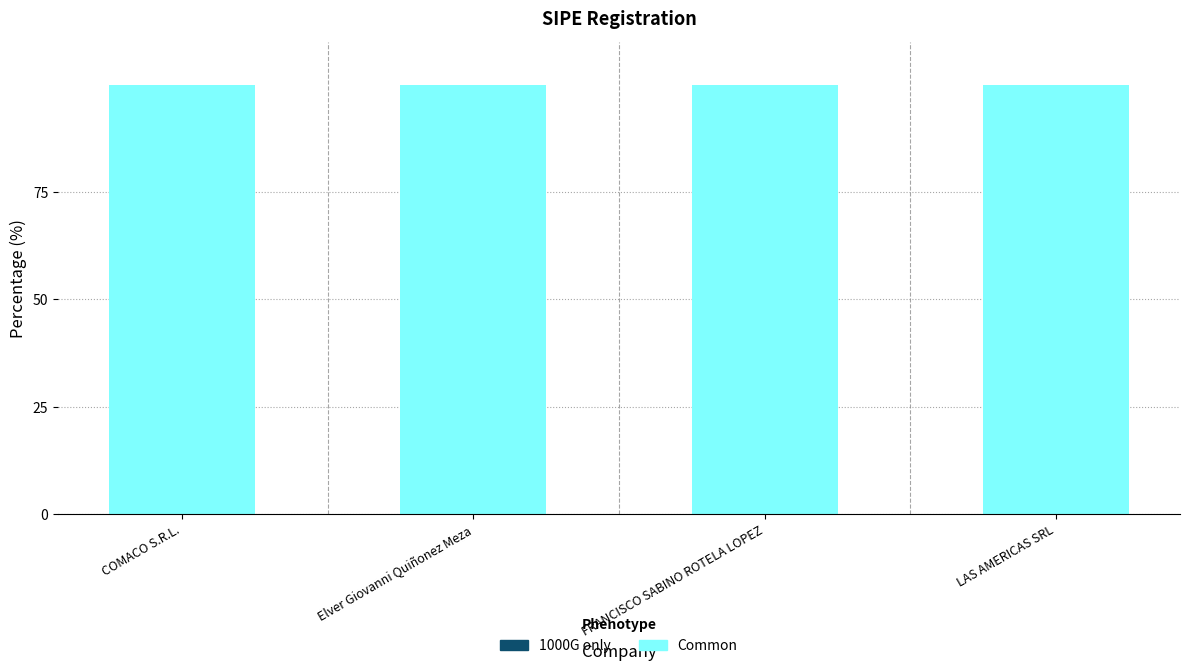

At how many categories does at least one series exceed 47?

4